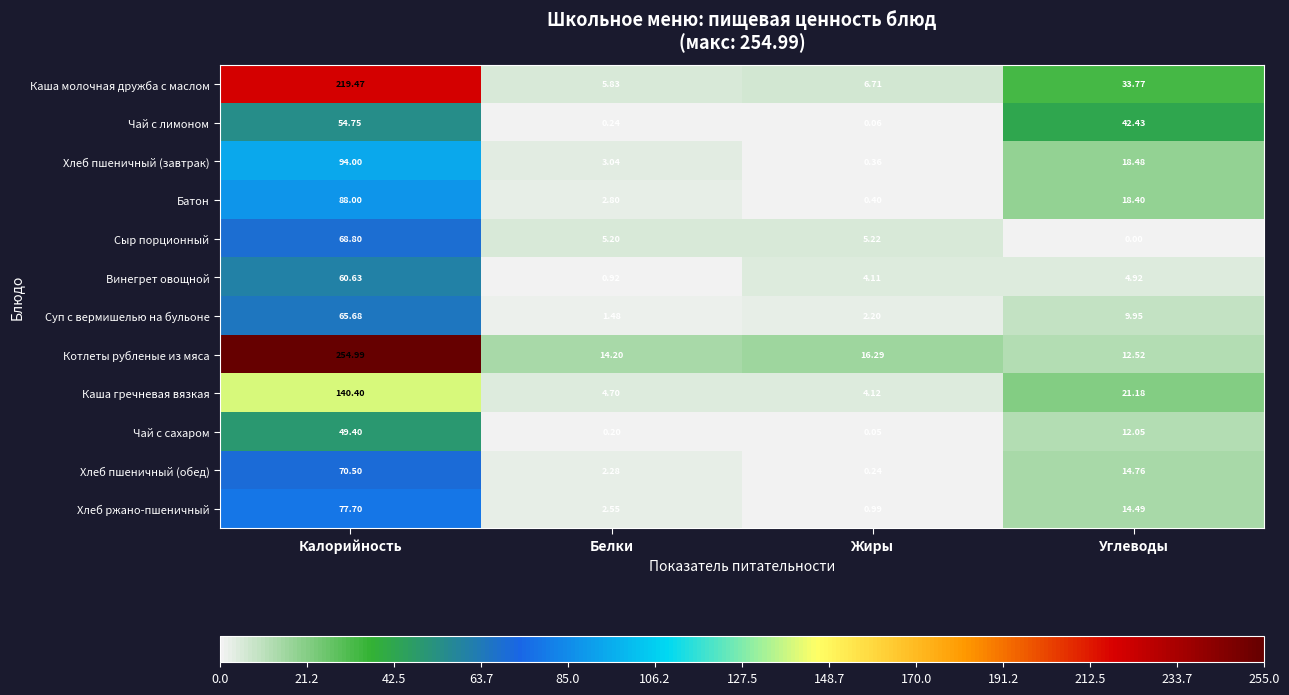

Where is Хлеб пшеничный (завтрак) nearest to the value 47?

Углеводы